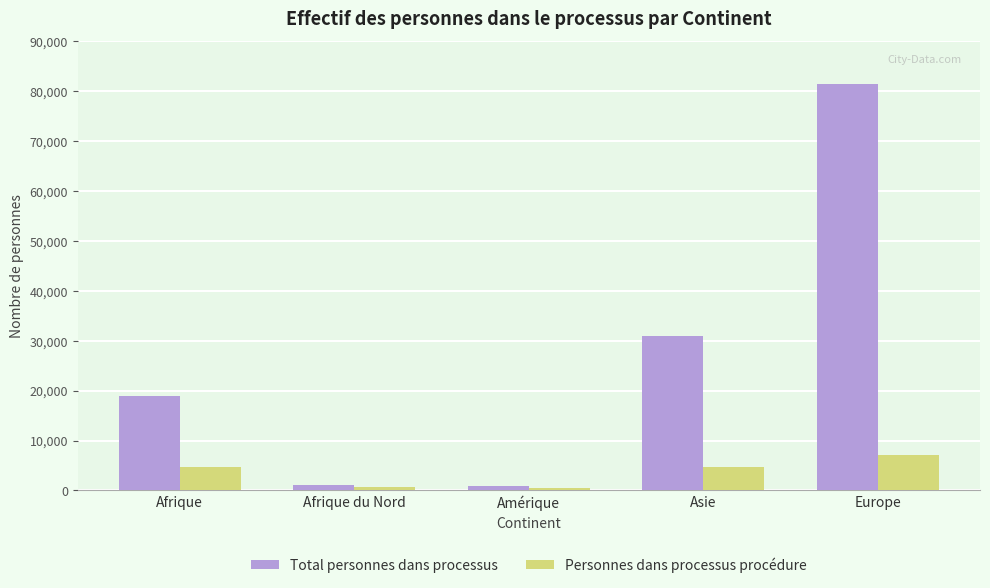

How many bars are there in total?

10